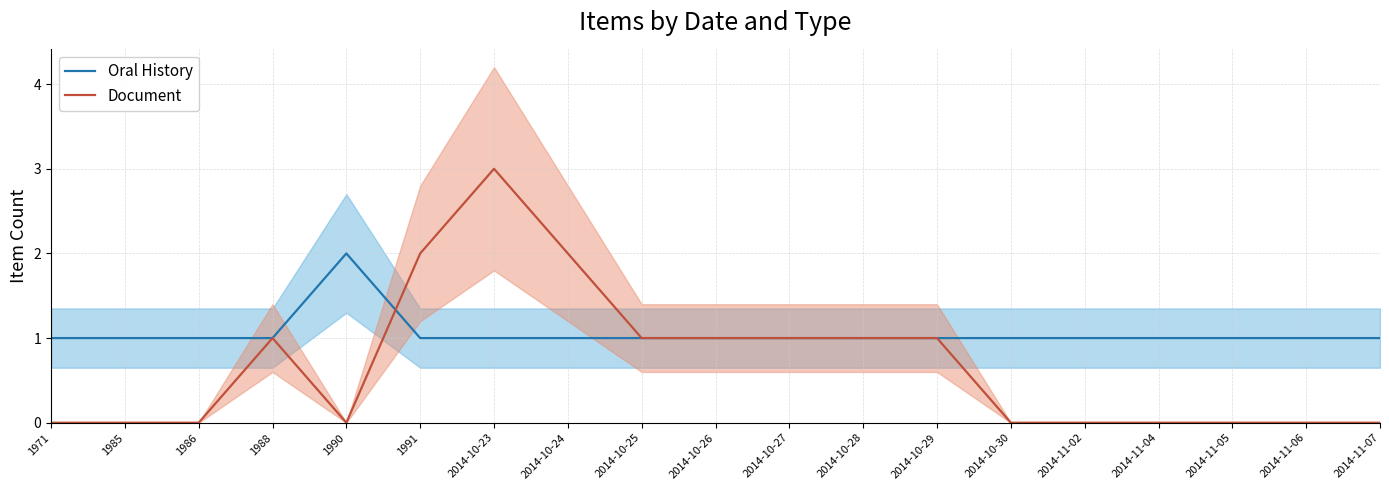

Reading right to left, list all the values displayed in this chart.

Oral History: 1	1	1	1	1	1	1	1	1	1	1	1	1	1	2	1	1	1	1
Document: 0	0	0	0	0	0	1	1	1	1	1	2	3	2	0	1	0	0	0